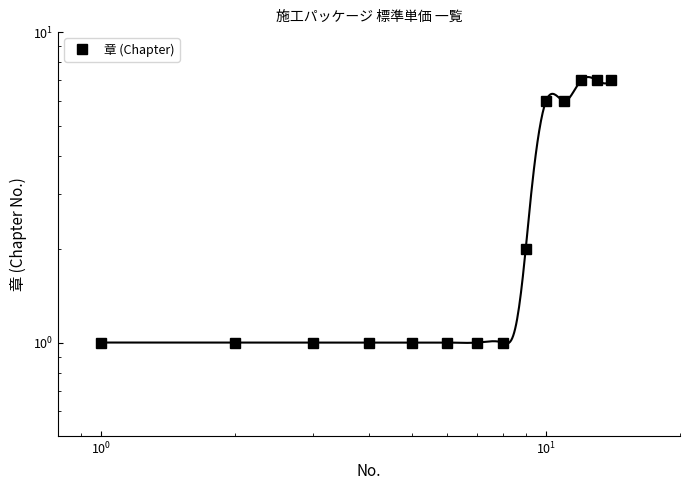

Reading left to right, list all the values displayed in this chart.

1	1	1	1	1	1	1	1	2	6	6	7	7	7